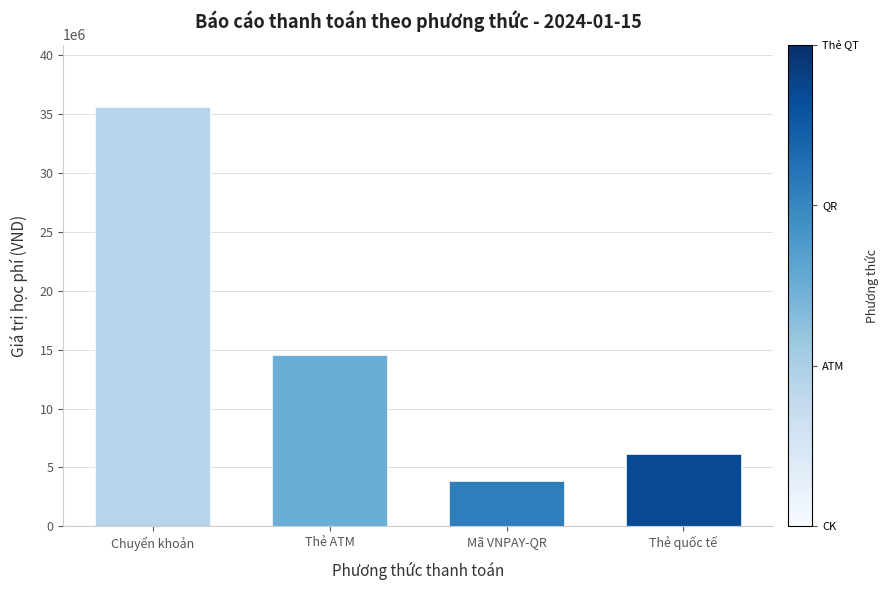

Rank the categories by value from lowest to highest.

Mã VNPAY-QR, Thẻ quốc tế, Thẻ ATM, Chuyển khoản